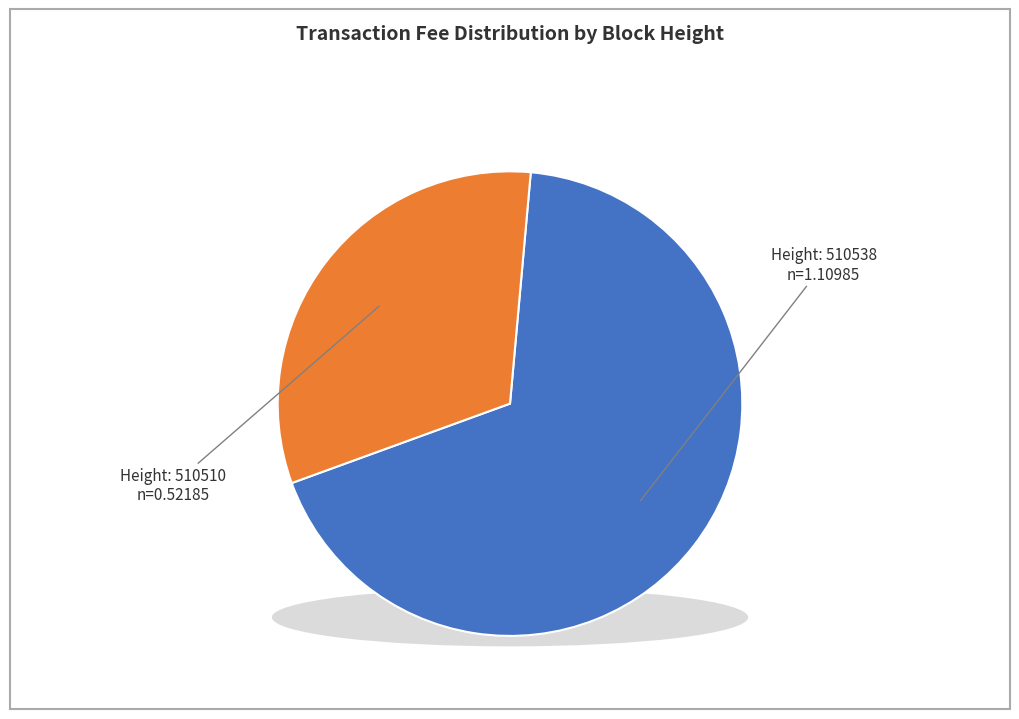

To the nearest percent, what is the difference between the 510510 and 510538 slice percentages?

36%